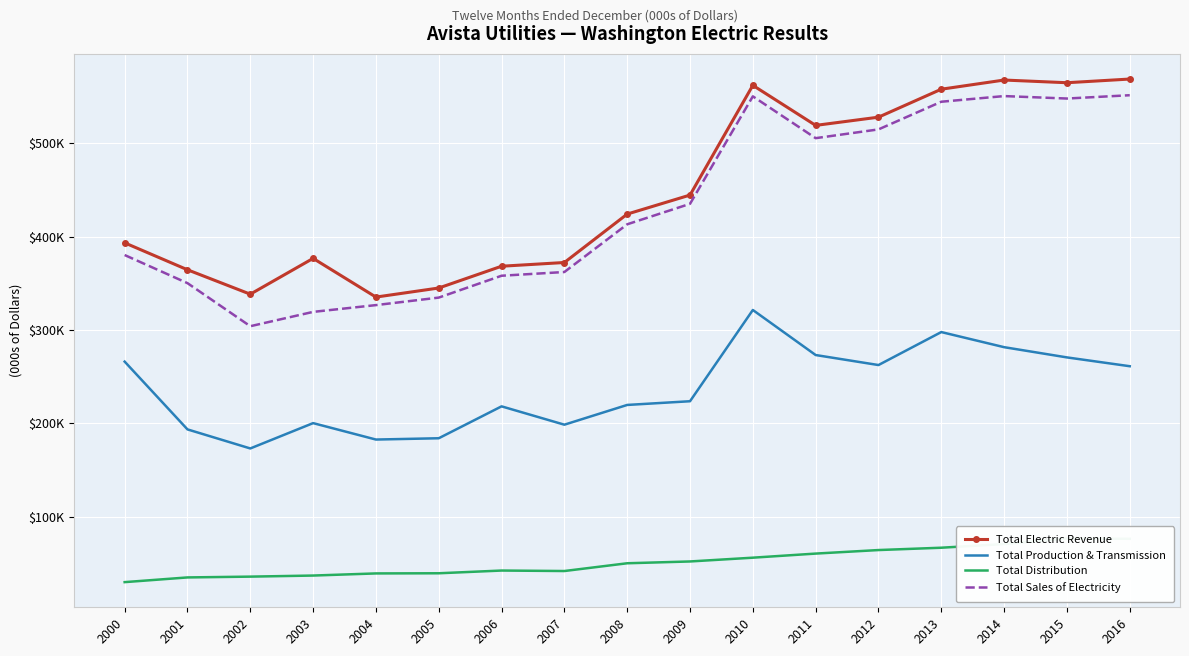

What is the value of the Total Distribution point at the 1st from the left?

30167